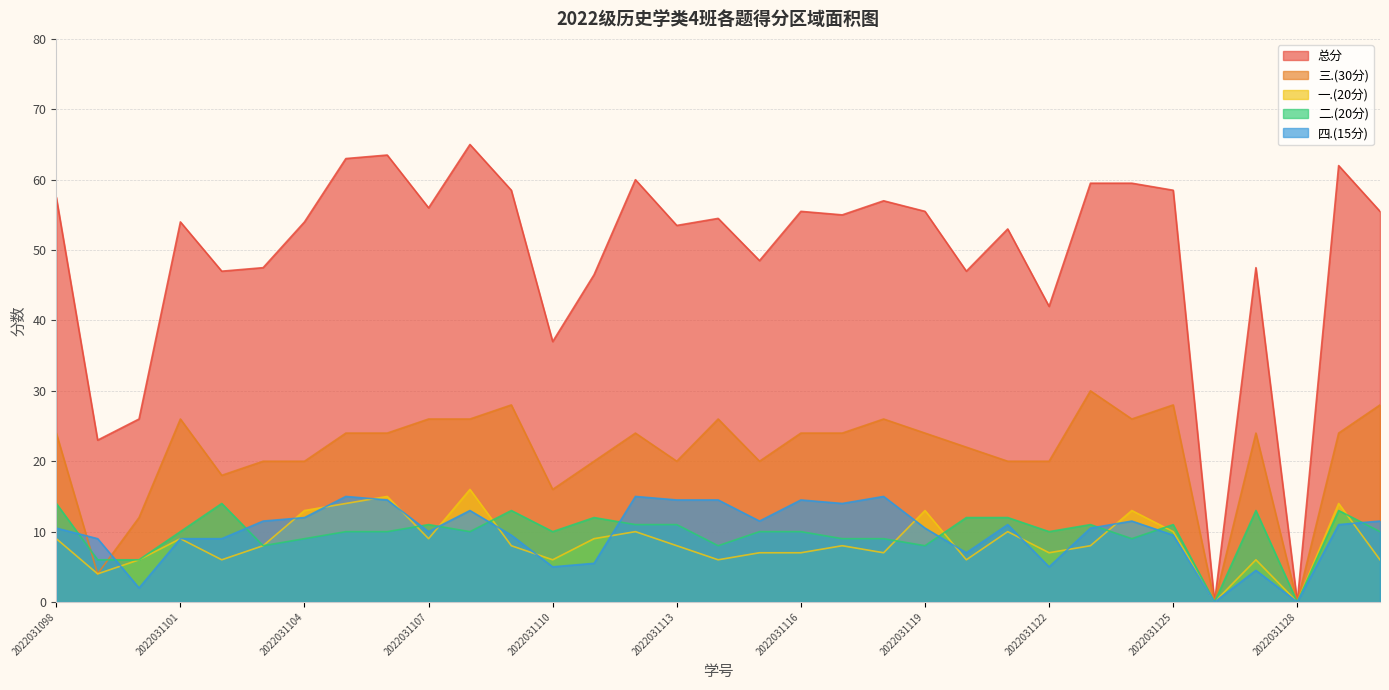

List the series in order of their peak value, highest first.

总分, 三.(30分), 一.(20分), 四.(15分), 二.(20分)